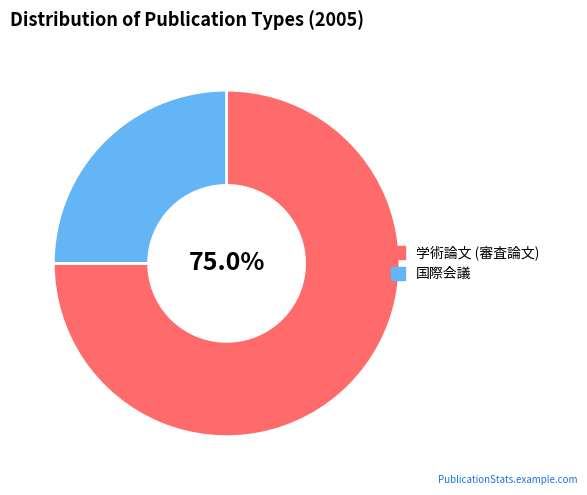

What is the largest slice in the pie chart?

学術論文 (審査論文)